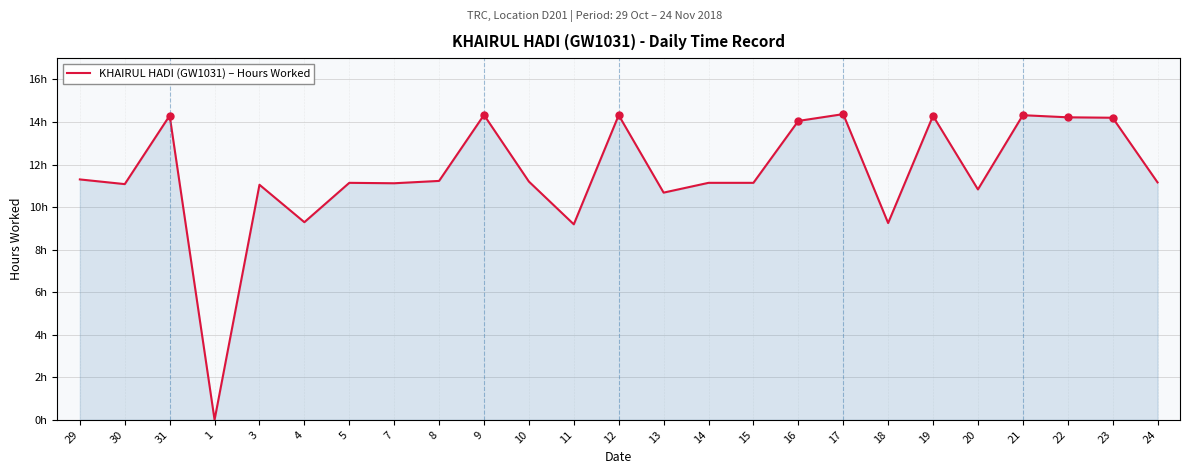

At which category does the chart reach its peak across all series?

17